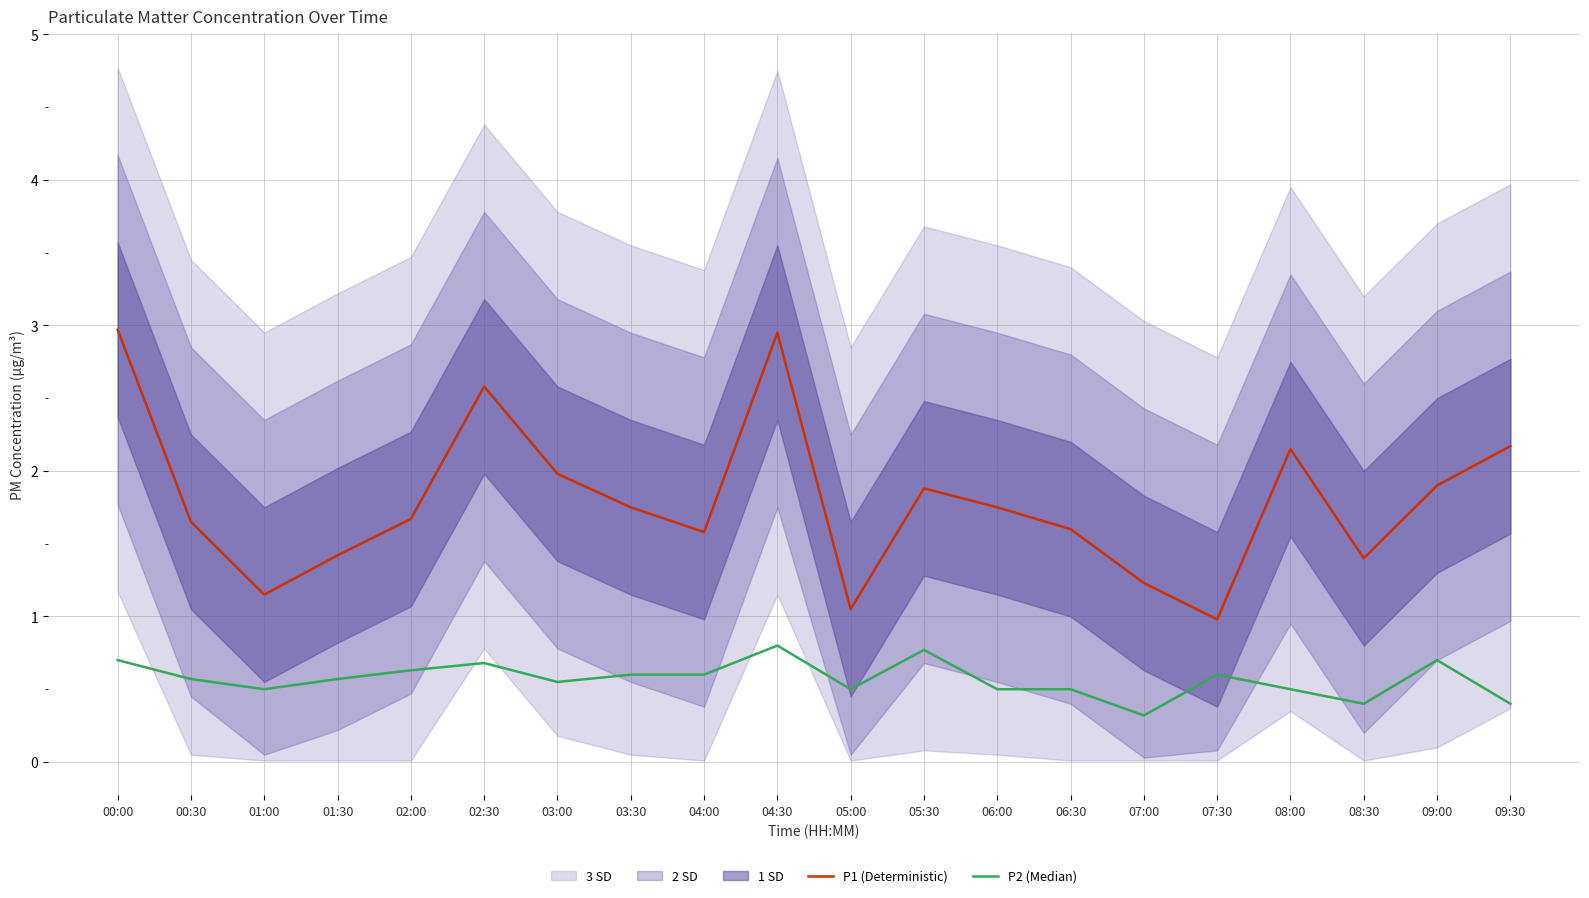

Reading left to right, list all the values displayed in this chart.

P1 (Deterministic): 00:00=3.0	00:30=1.6	01:00=1.1	01:30=1.4	02:00=1.7	02:30=2.6	03:00=2.0	03:30=1.8	04:00=1.6	04:30=3.0	05:00=1.1	05:30=1.9	06:00=1.8	06:30=1.6	07:00=1.2	07:30=1.0	08:00=2.1	08:30=1.4	09:00=1.9	09:30=2.2
P2 (Median): 00:00=0.7	00:30=0.6	01:00=0.5	01:30=0.6	02:00=0.6	02:30=0.7	03:00=0.6	03:30=0.6	04:00=0.6	04:30=0.8	05:00=0.5	05:30=0.8	06:00=0.5	06:30=0.5	07:00=0.3	07:30=0.6	08:00=0.5	08:30=0.4	09:00=0.7	09:30=0.4